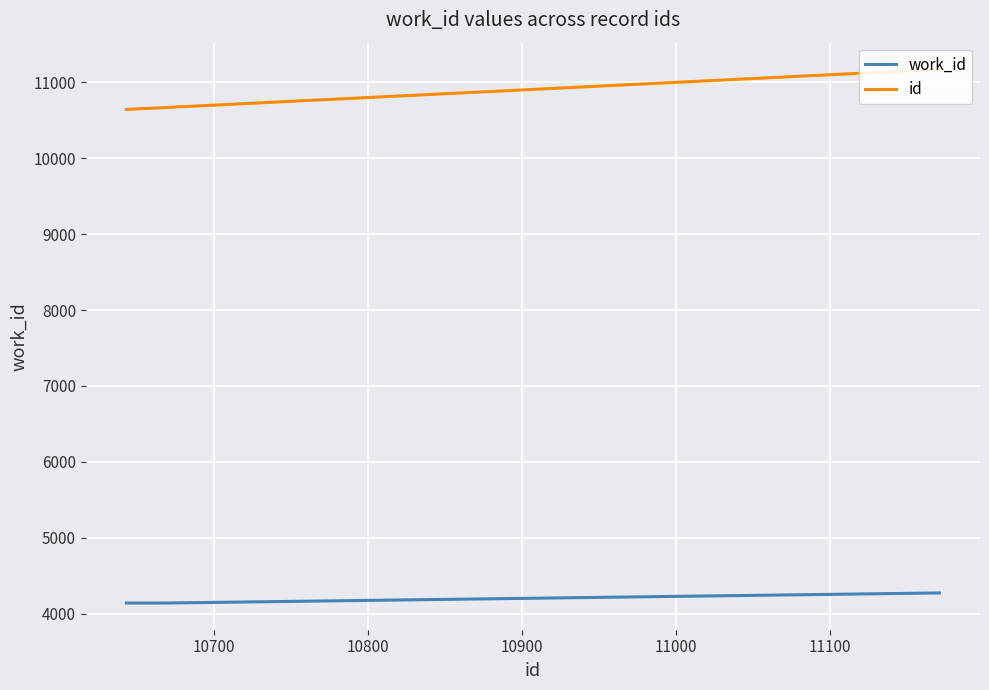

The work_id series shows 4141 at 10700. True or false?

True